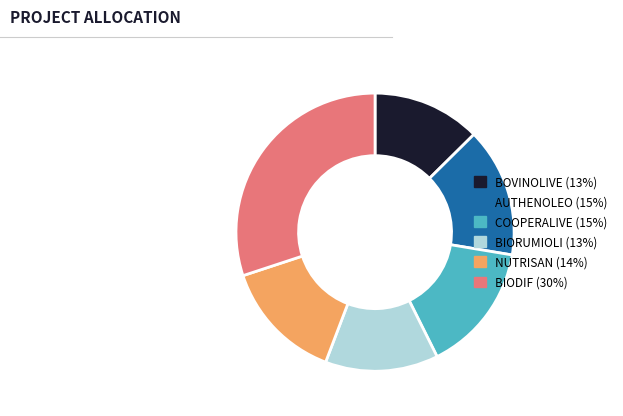

Is the sum of BOVINOLIVE and COOPERALIVE greater than half?

No